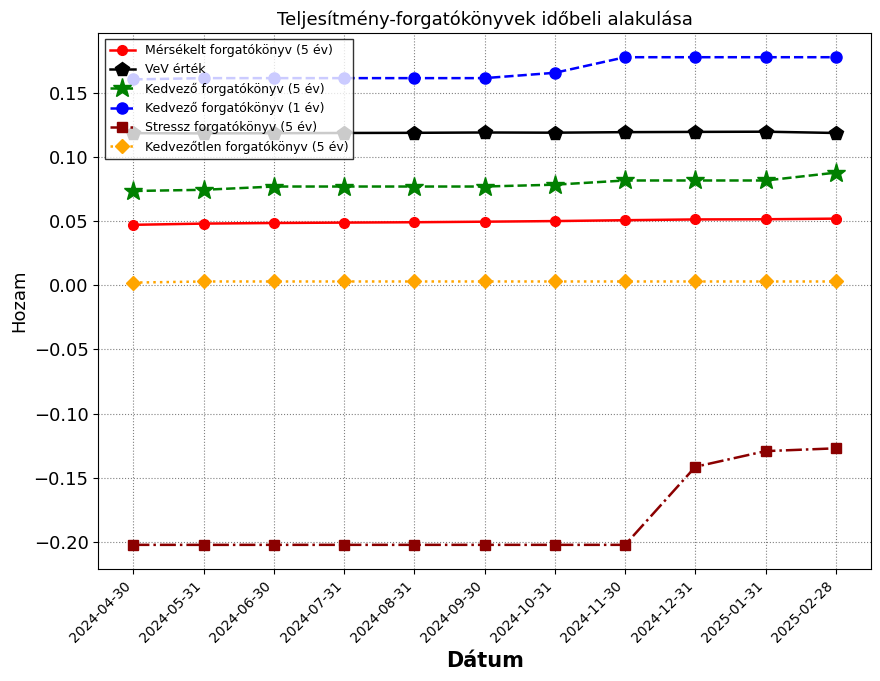

Which series has the largest total across all categories?

Kedvező forgatókönyv (1 év)